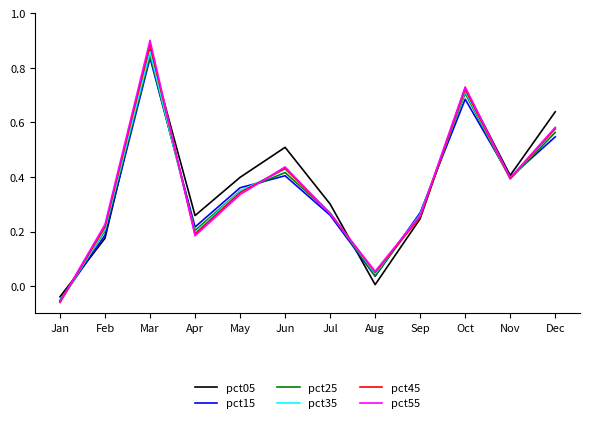

Which series has the largest range (max minus min)?

pct55